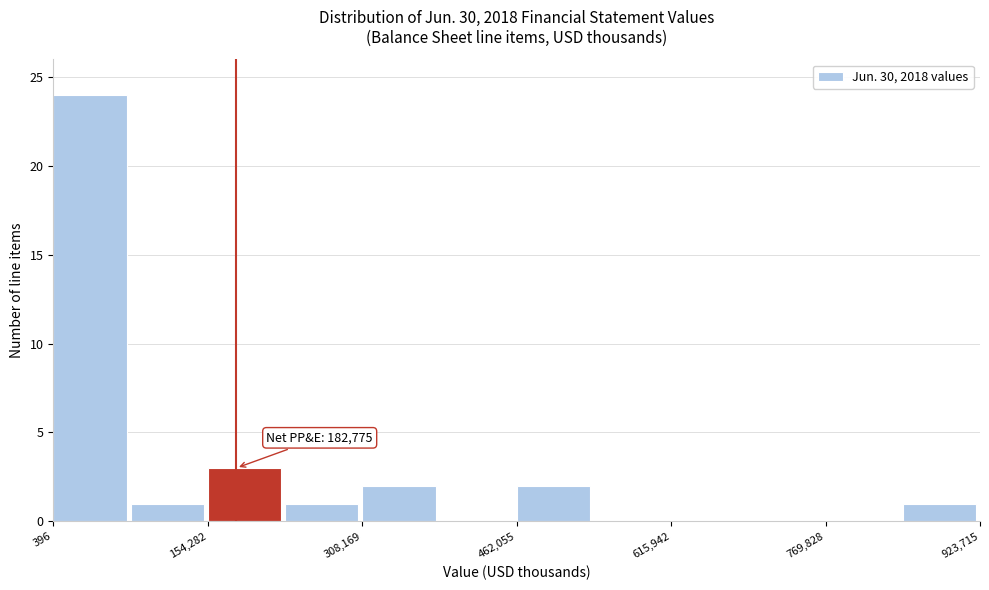

Around what value on the x-axis is the tallest bar? Give the approximate position of its centre, as read against the axis.

40000